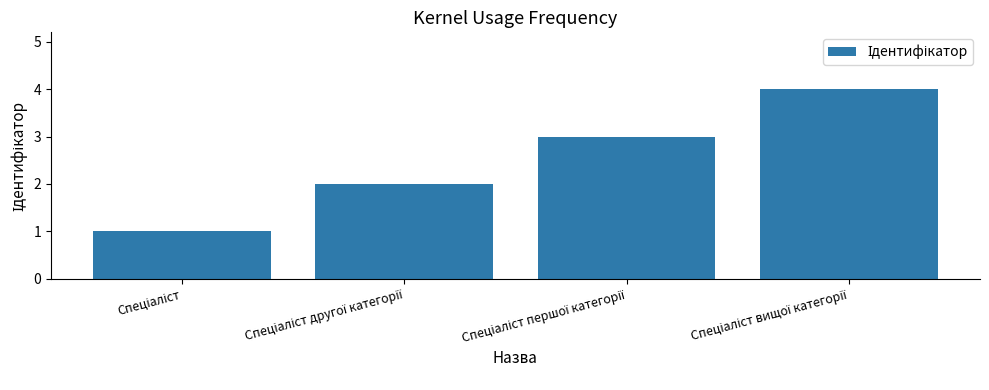

What is the greatest value displayed?

4